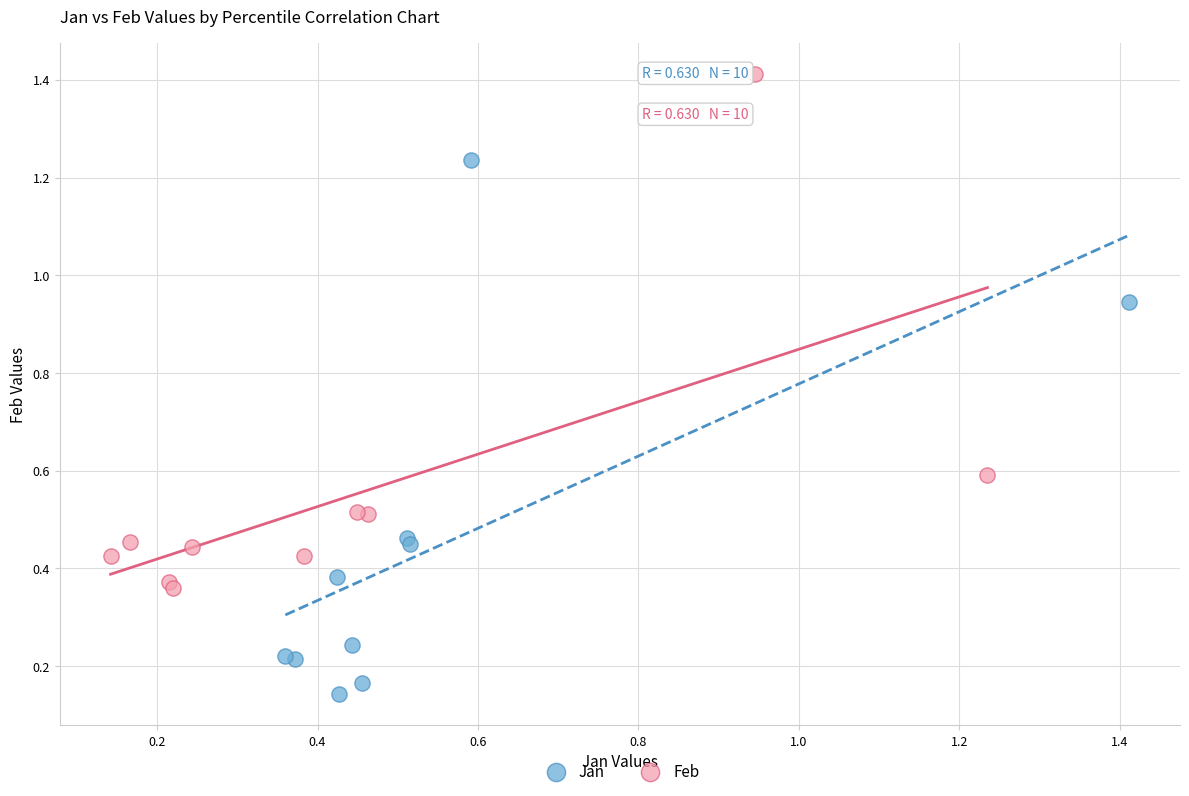

Which series reaches the maximum Y coordinate?

Feb